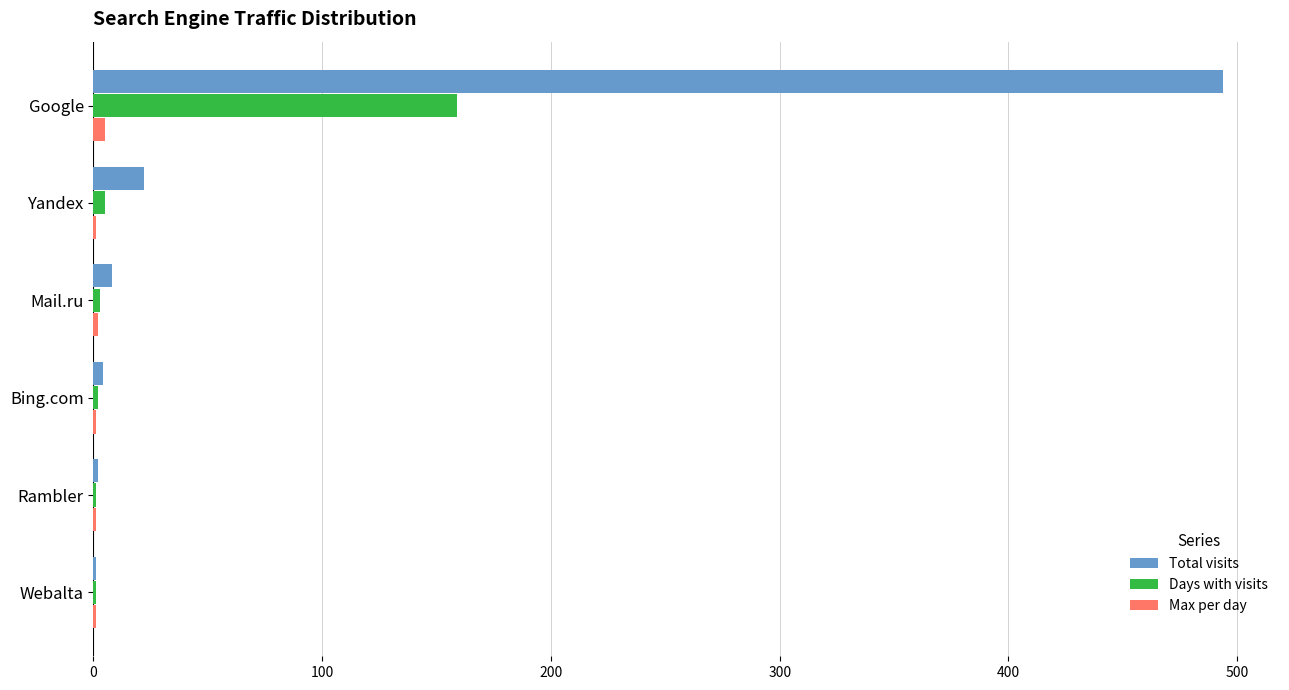

How many categories are shown in the chart?

6